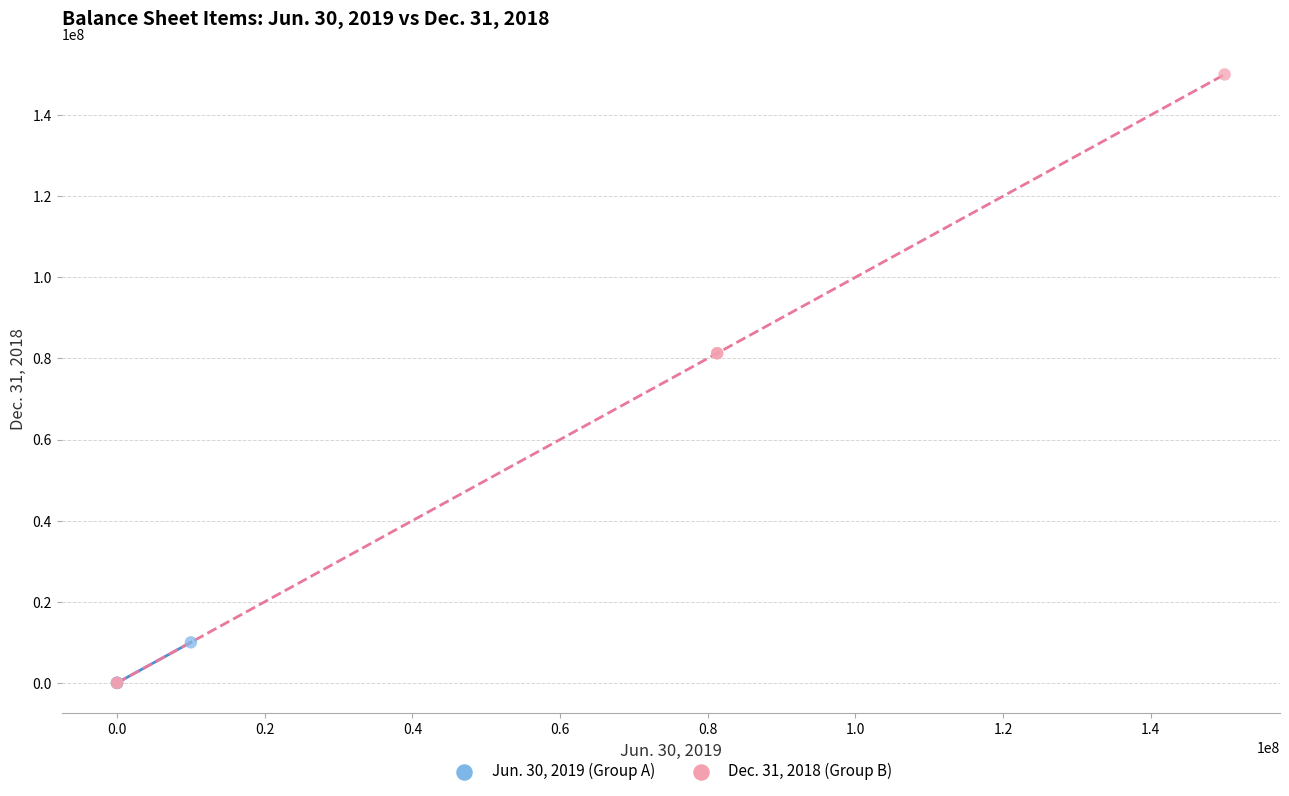

What are all the series names shown in the legend?

Jun. 30, 2019 (Group A), Dec. 31, 2018 (Group B)